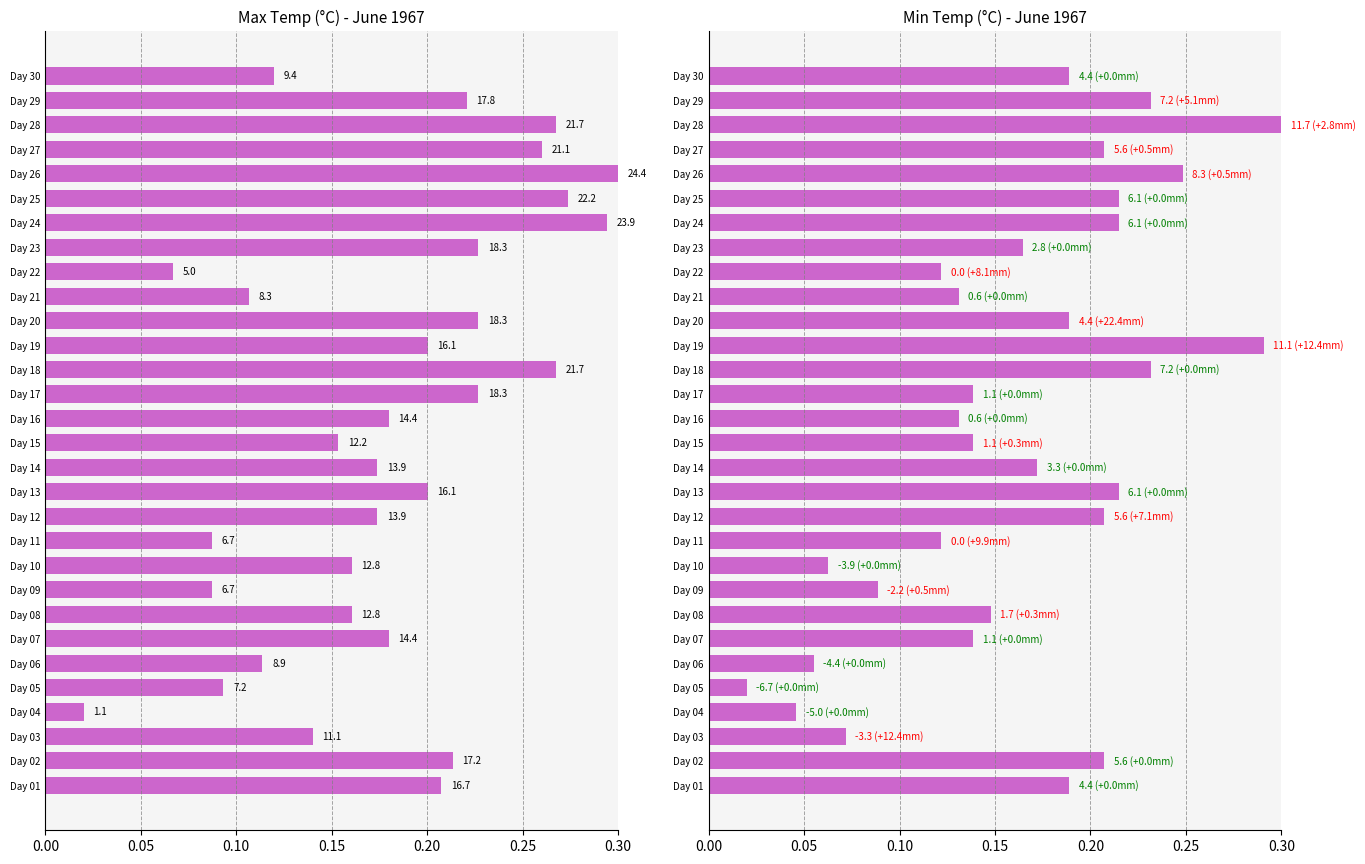

Is the value of Max Temp (C) at Day 23 greater than the value of Min Temp (C) at Day 22?

Yes